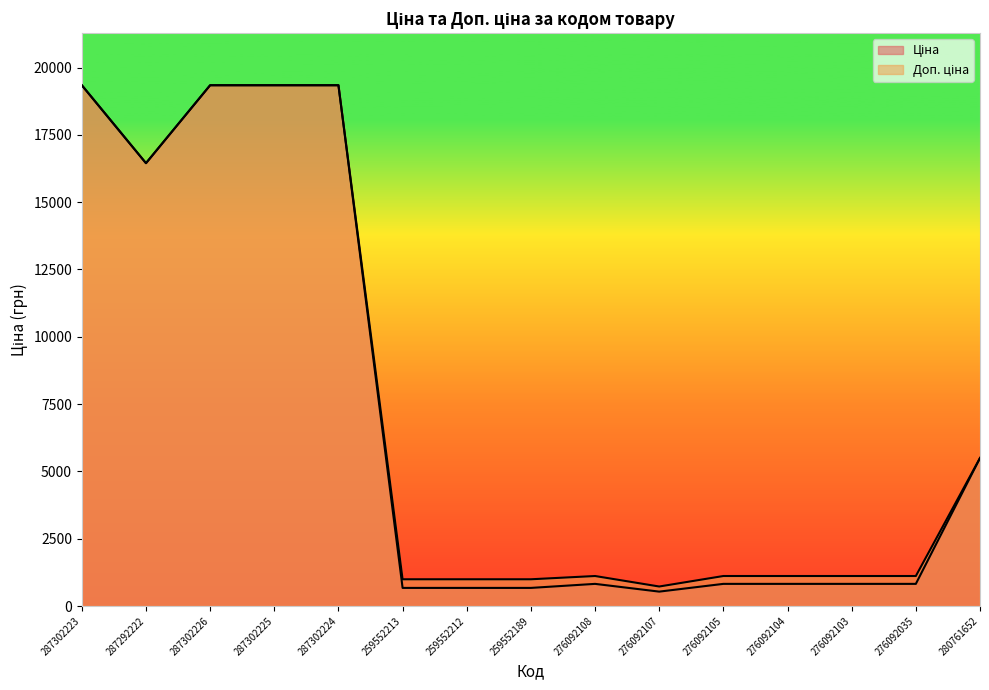

True or false: Ціна and Доп. ціна intersect in this chart.

False